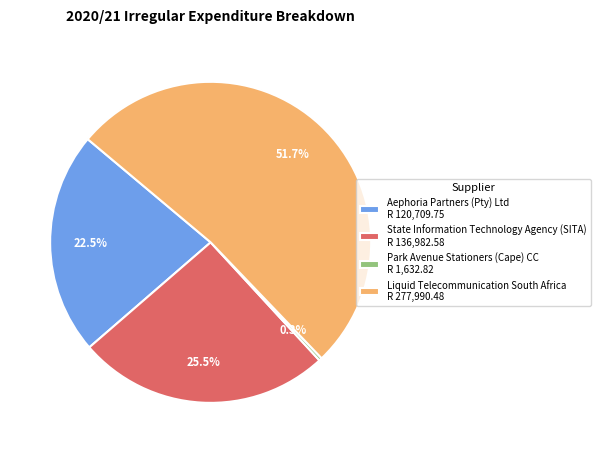

Between Park Avenue Stationers (Cape) CC R 1,632.82 and Aephoria Partners (Pty) Ltd R 120,709.75, which is larger?

Aephoria Partners (Pty) Ltd R 120,709.75